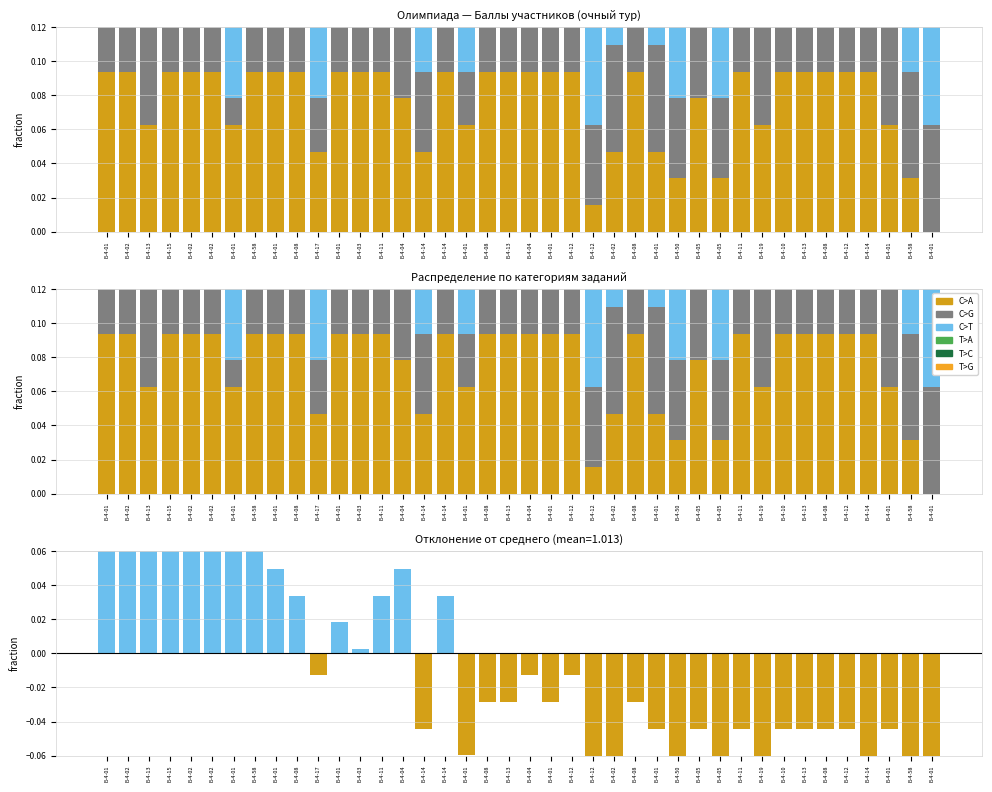

Which category has the lowest value in the C>G series?

Б-4-01